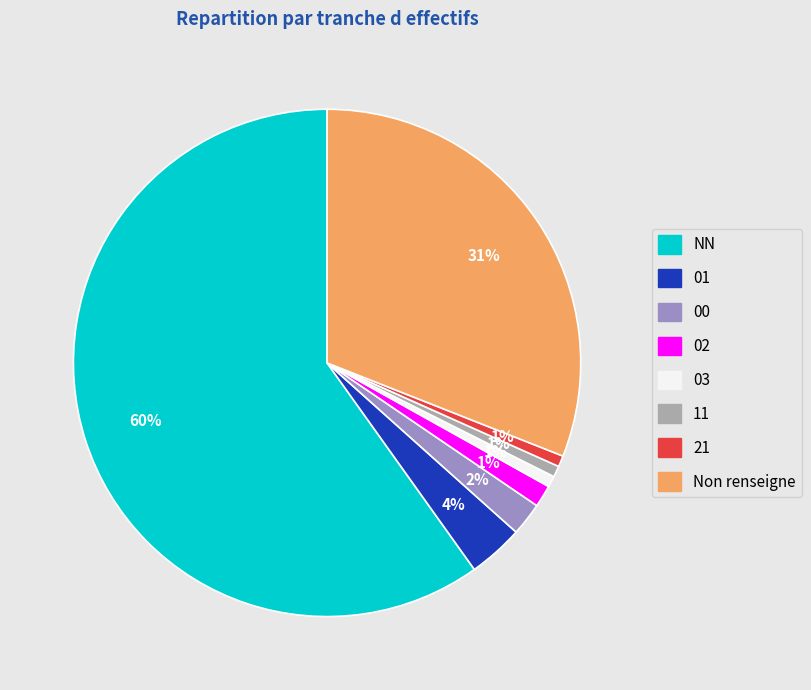

To the nearest percent, what portion does 02 represent?

1%